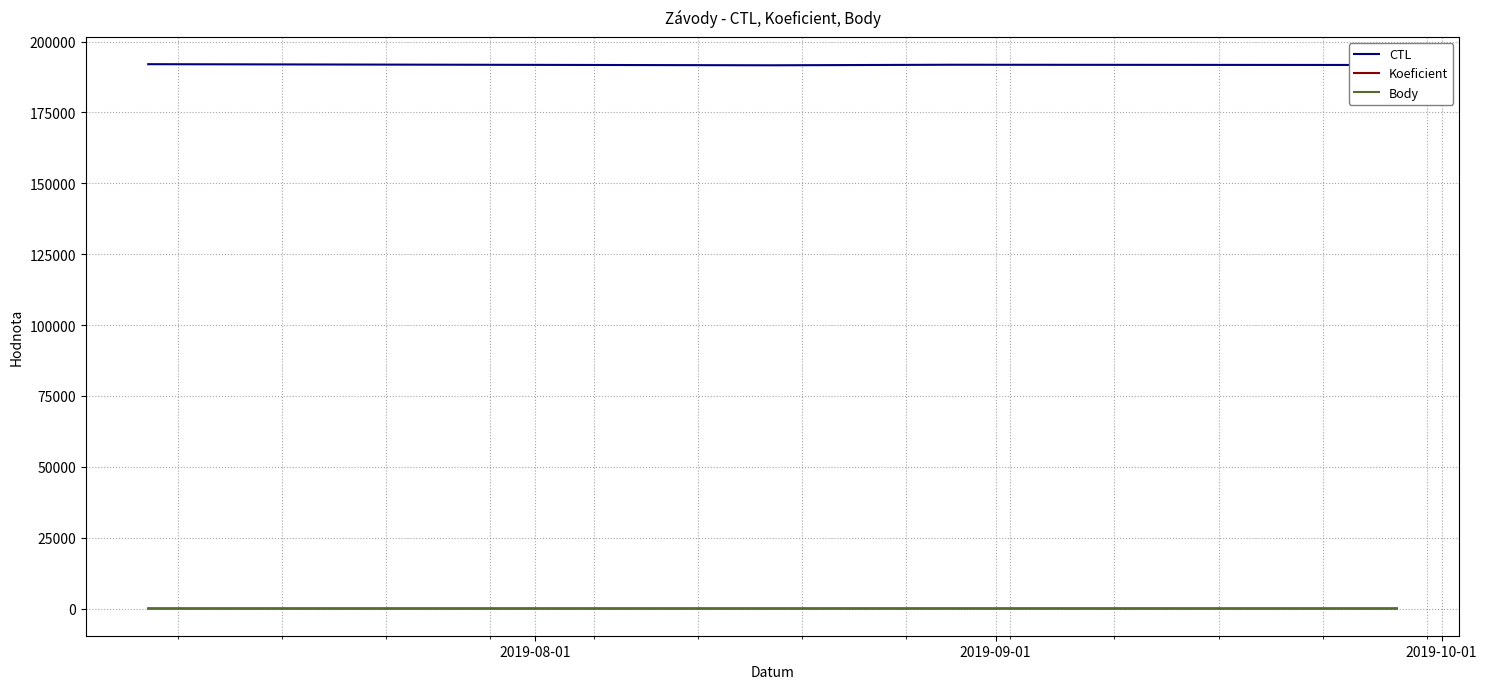

True or false: Body and Koeficient cross at least once.

False